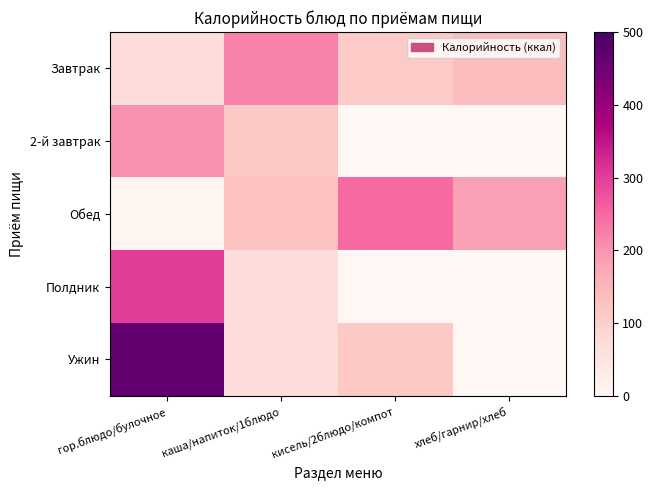

Reading left to right, transcribe all the data shown in this chart.

Завтрак: гор.блюдо/булочное=68.6	каша/напиток/1блюдо=220.6	кисель/2блюдо/компот=110.4	хлеб/гарнир/хлеб=137.8
2-й завтрак: гор.блюдо/булочное=202.2	каша/напиток/1блюдо=118.7	кисель/2блюдо/компот=0.0	хлеб/гарнир/хлеб=0.0
Обед: гор.блюдо/булочное=8.2	каша/напиток/1блюдо=130.4	кисель/2блюдо/компот=246.3	хлеб/гарнир/хлеб=184.3
Полдник: гор.блюдо/булочное=300.6	каша/напиток/1блюдо=69.4	кисель/2блюдо/компот=0.0	хлеб/гарнир/хлеб=0.0
Ужин: гор.блюдо/булочное=466.4	каша/напиток/1блюдо=69.4	кисель/2блюдо/компот=114.8	хлеб/гарнир/хлеб=0.0